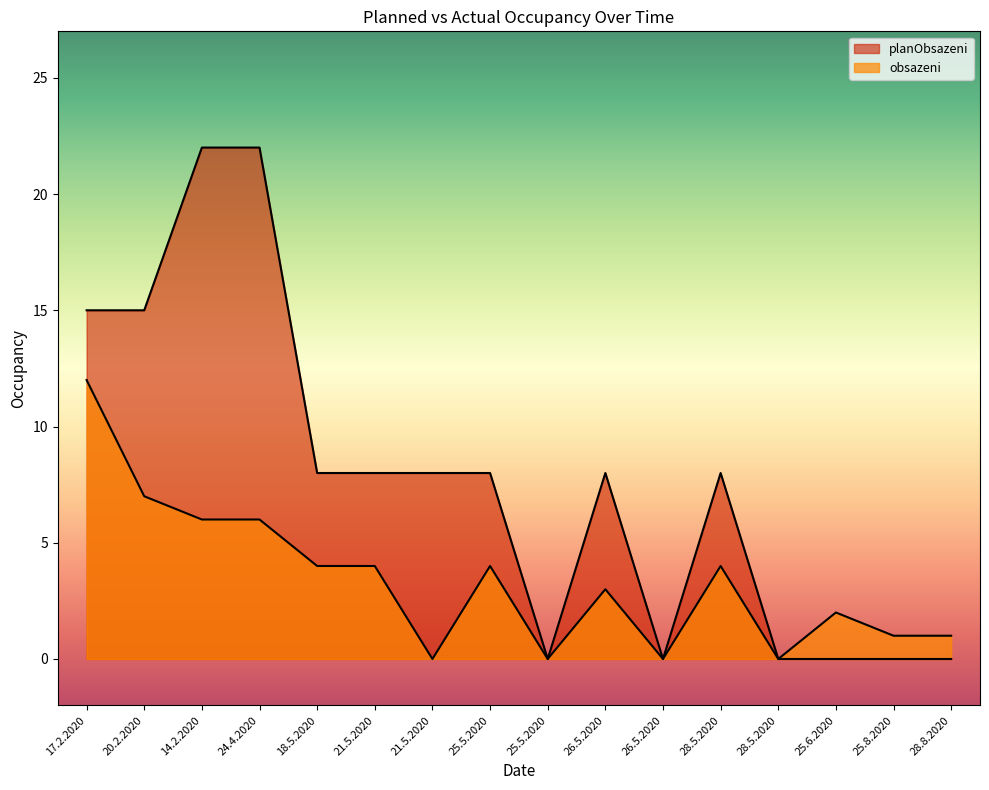

Where is planObsazeni nearest to the value 11?

18.5.2020